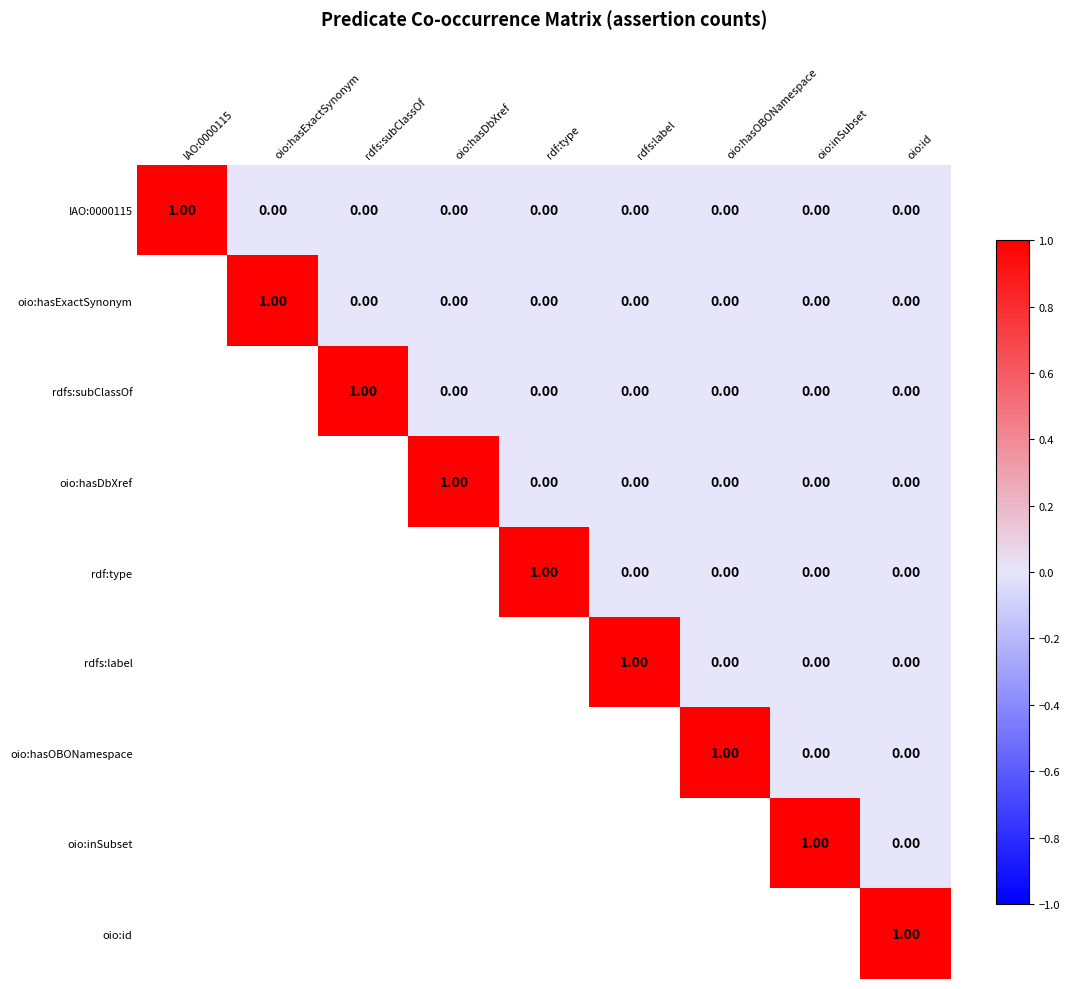

Which series has the largest range (max minus min)?

IAO:0000115